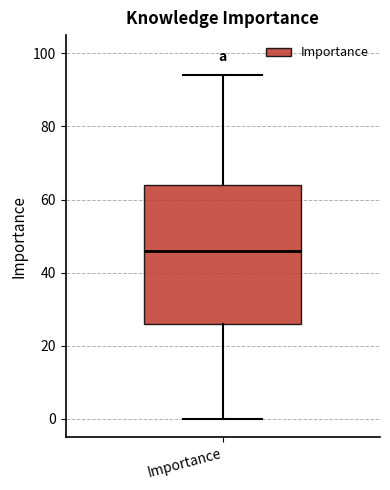

Transcribe this box plot: give where the median line is, the range the box spans, and where the two whiskers end, as read against the y-axis. The values are not printed on the chart, so give them approximately, as read against the axis.

median 46, box 26 to 64, whiskers 0 to 94